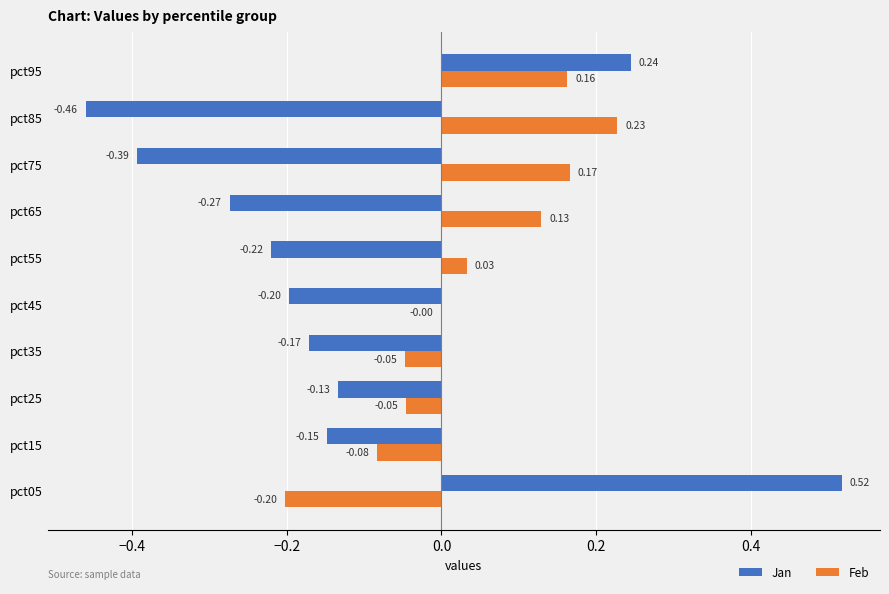

What is the total value across all series at pct05?

0.3